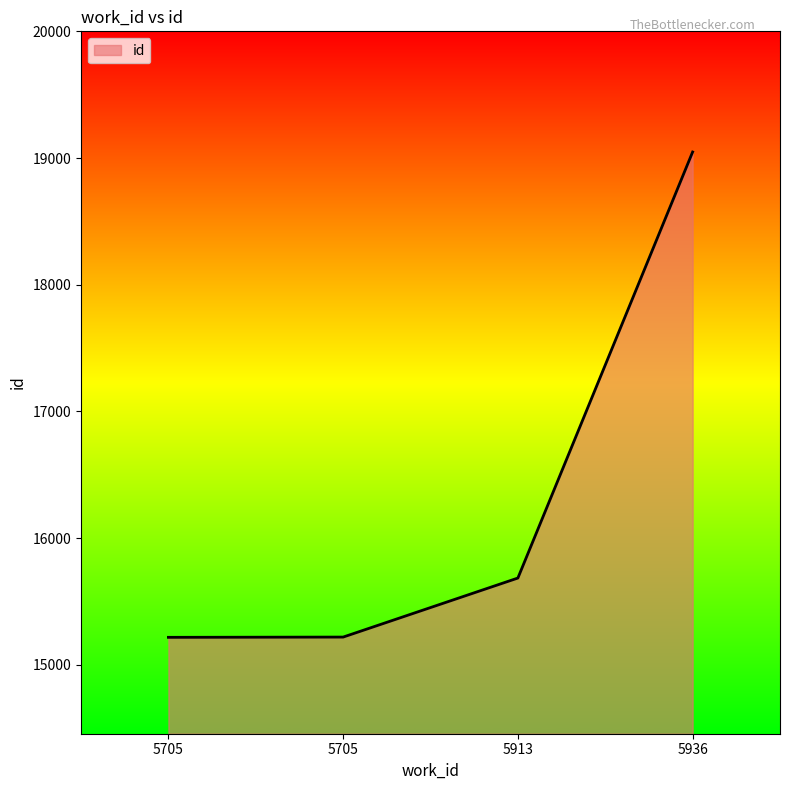

Does the chart display data point markers on the line(s)?

No